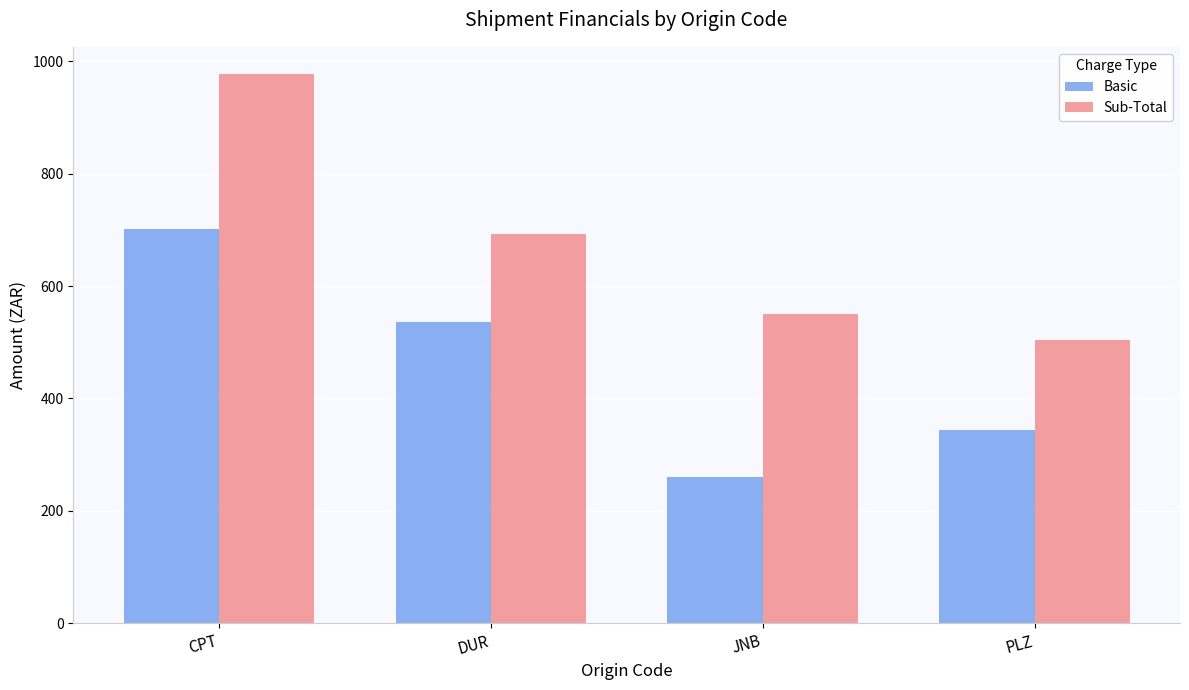

The Basic series shows 177.1 at DUR. True or false?

False